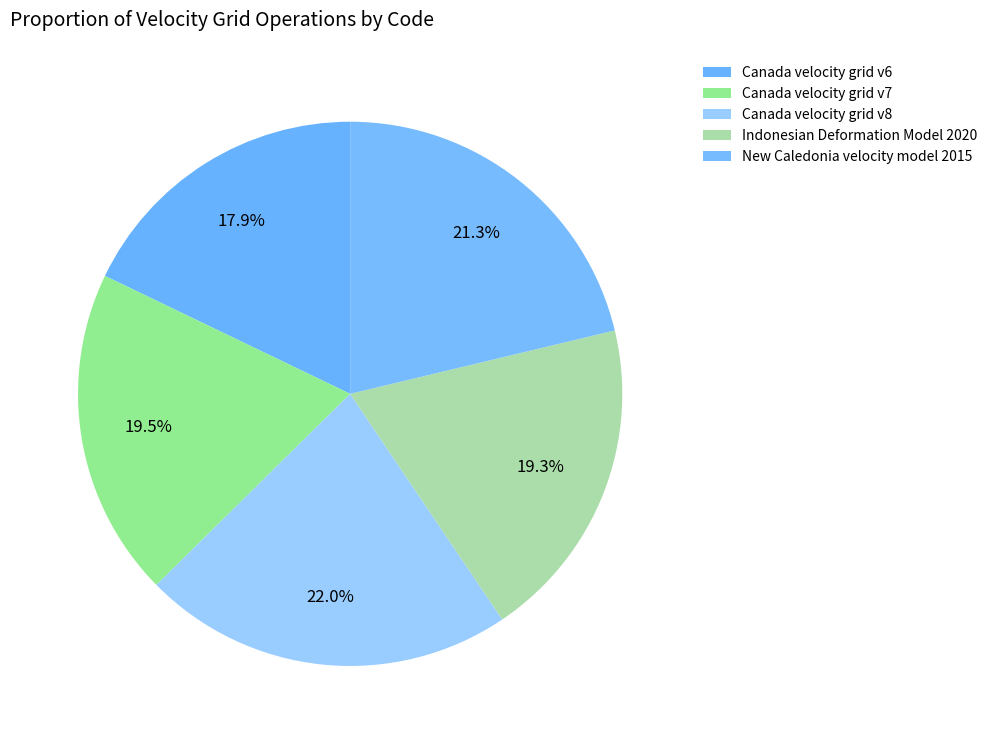

Is there any slice that represents more than half of the pie?

No